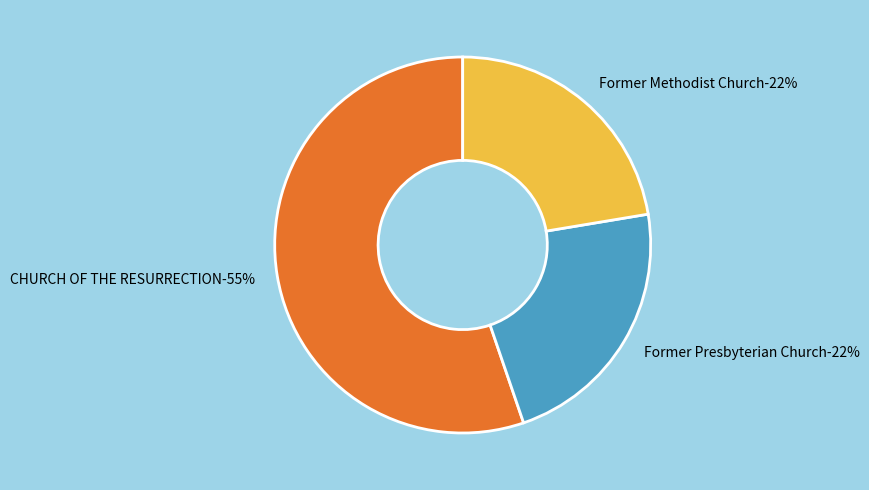

Is it true that Former Methodist Church is 22% of the pie?

True